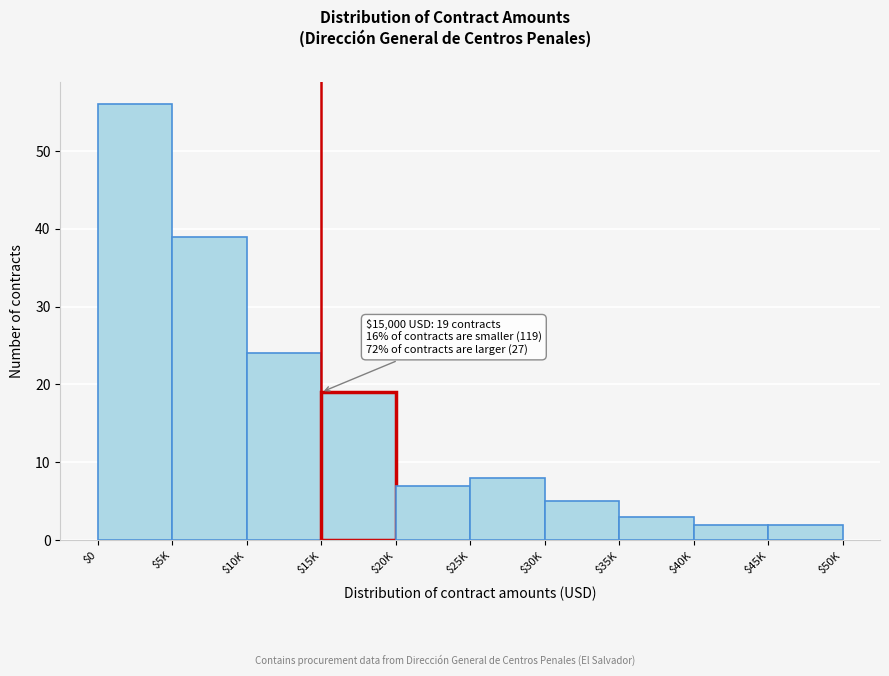

Reading left to right, extract all data points from this chart.

56	39	24	19	7	8	5	3	2	2